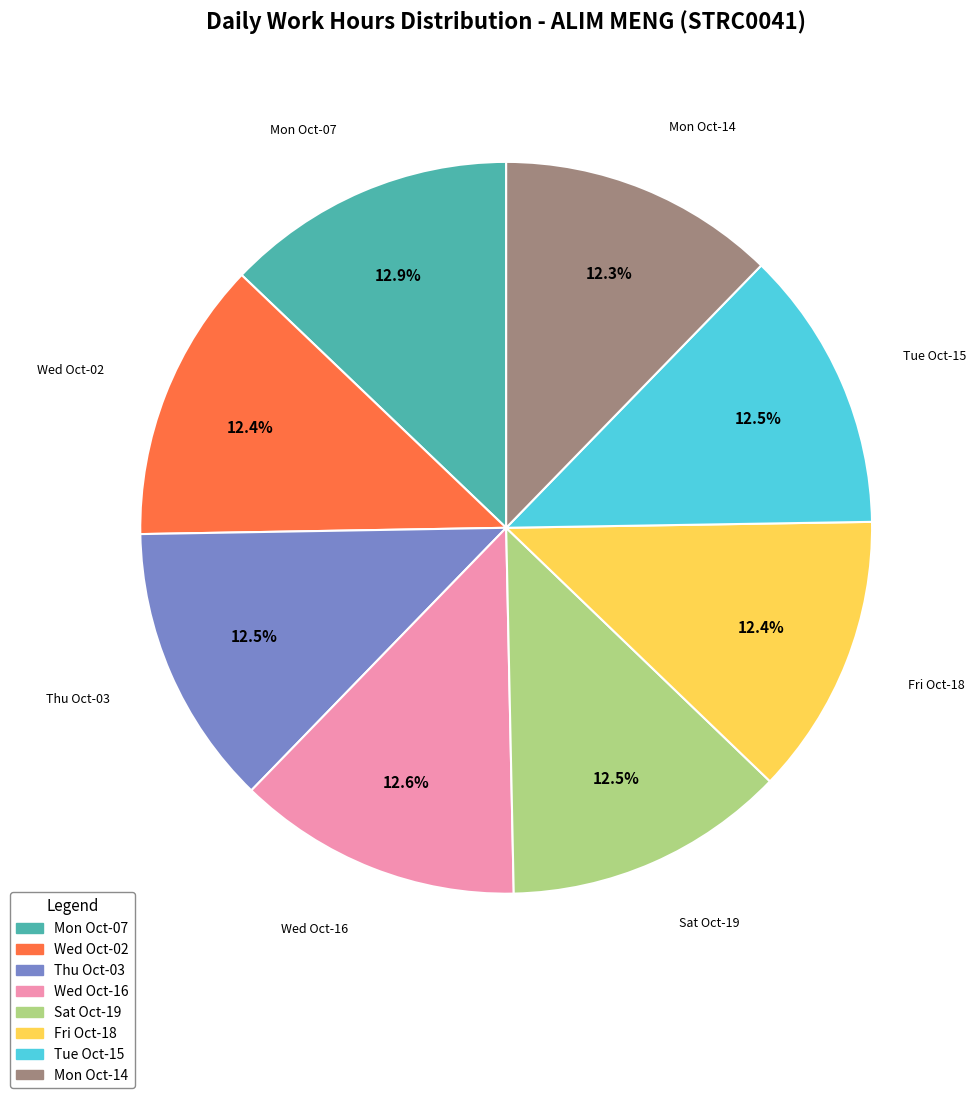

Does any single category account for the majority?

No